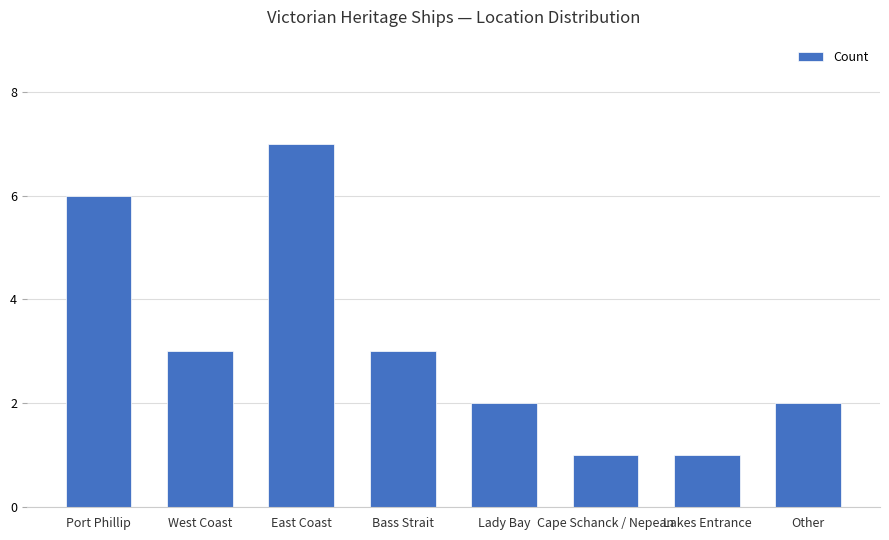

Reading left to right, transcribe all the data shown in this chart.

6	3	7	3	2	1	1	2